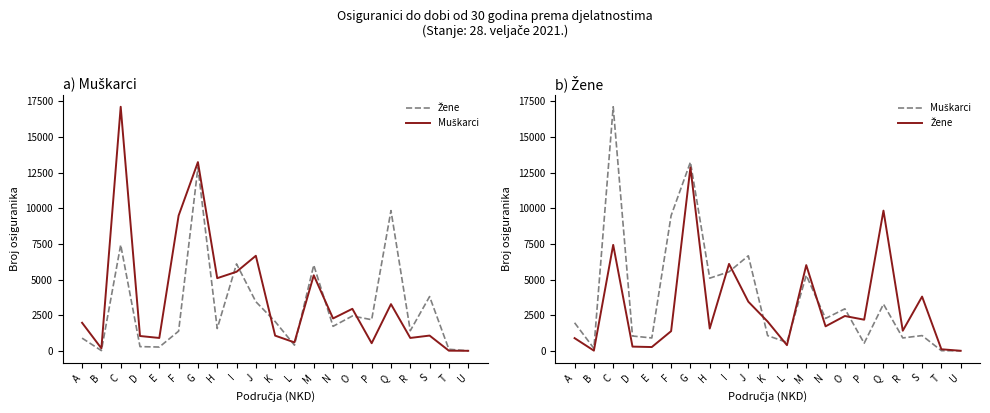

At which label is Žene closest to 6440?

I